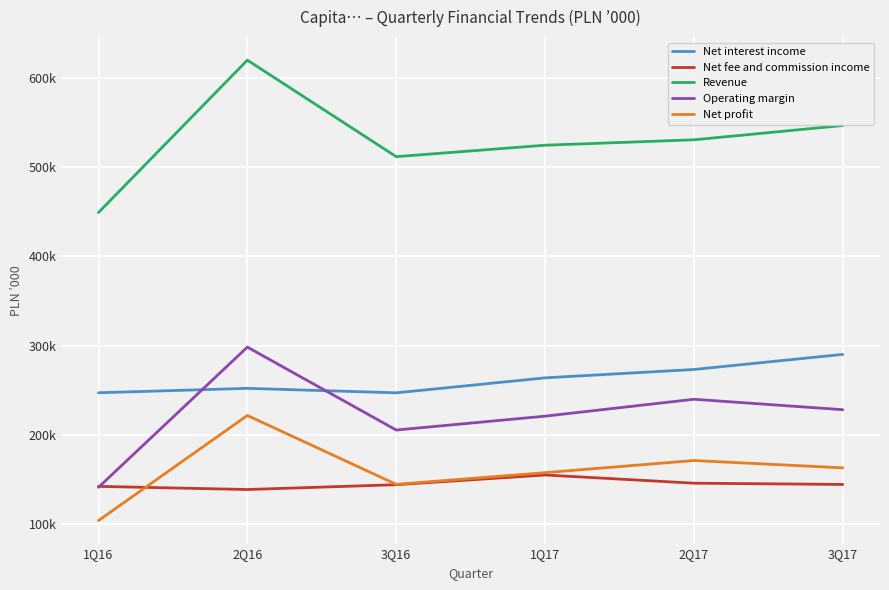

The Net interest income series shows 247386 at 1Q16. True or false?

True